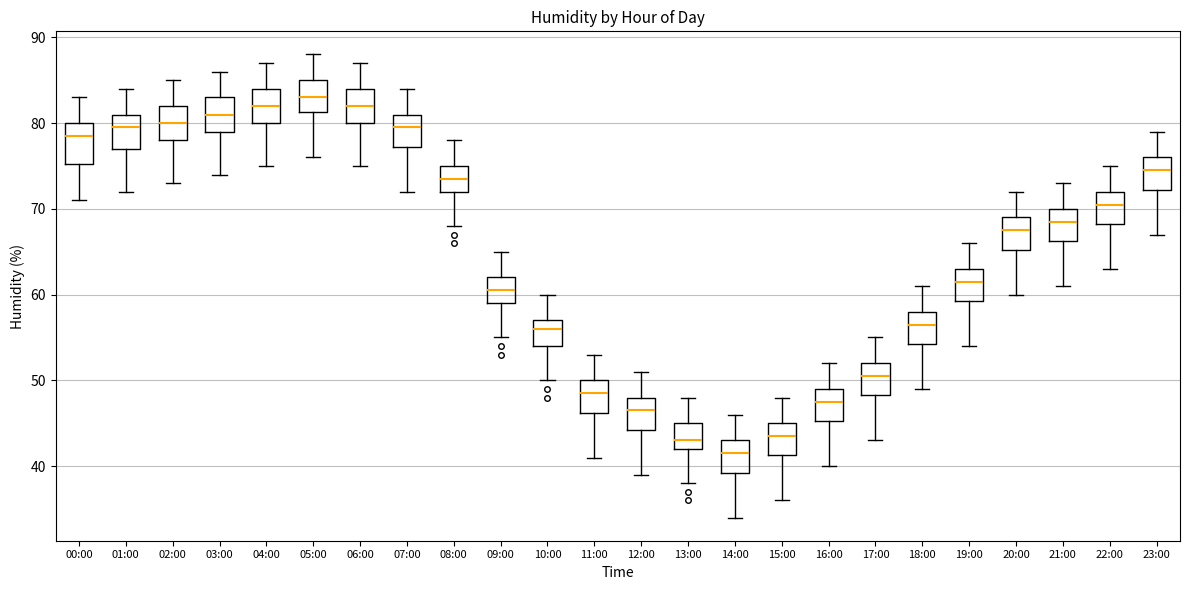

Reading left to right, transcribe this box plot: for each box, give where its median line is, the range the box spans, and where its two whiskers end, as read against the y-axis. The values are not printed on the chart, so give them approximately, as read against the axis.

00:00: median 79, box 75 to 80, whiskers 71 to 83
01:00: median 80, box 77 to 81, whiskers 72 to 84
02:00: median 80, box 78 to 82, whiskers 73 to 85
03:00: median 81, box 79 to 83, whiskers 74 to 86
04:00: median 82, box 80 to 84, whiskers 75 to 87
05:00: median 83, box 81 to 85, whiskers 76 to 88
06:00: median 82, box 80 to 84, whiskers 75 to 87
07:00: median 80, box 77 to 81, whiskers 72 to 84
08:00: median 74, box 72 to 75, whiskers 68 to 78
09:00: median 61, box 59 to 62, whiskers 55 to 65
10:00: median 56, box 54 to 57, whiskers 50 to 60
11:00: median 49, box 46 to 50, whiskers 41 to 53
12:00: median 47, box 44 to 48, whiskers 39 to 51
13:00: median 43, box 42 to 45, whiskers 38 to 48
14:00: median 42, box 39 to 43, whiskers 34 to 46
15:00: median 44, box 41 to 45, whiskers 36 to 48
16:00: median 48, box 45 to 49, whiskers 40 to 52
17:00: median 51, box 48 to 52, whiskers 43 to 55
18:00: median 57, box 54 to 58, whiskers 49 to 61
19:00: median 62, box 59 to 63, whiskers 54 to 66
20:00: median 68, box 65 to 69, whiskers 60 to 72
21:00: median 69, box 66 to 70, whiskers 61 to 73
22:00: median 71, box 68 to 72, whiskers 63 to 75
23:00: median 75, box 72 to 76, whiskers 67 to 79